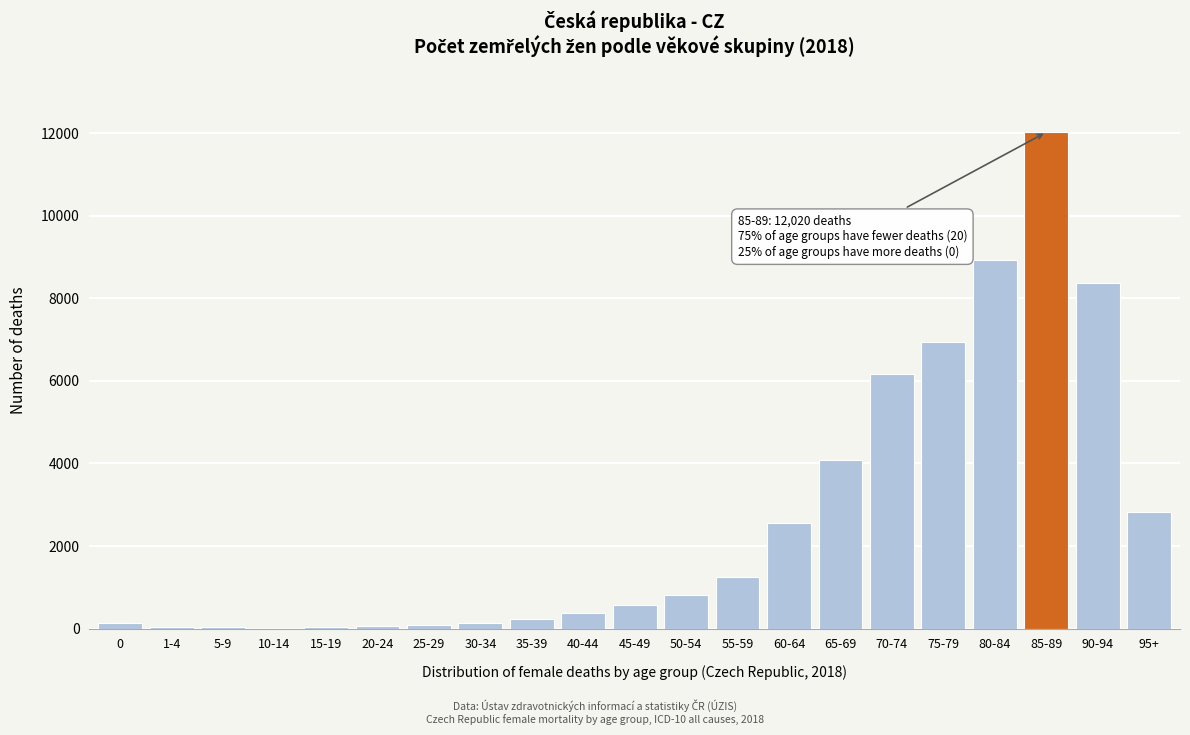

Is it true that the value at 50-54 is 820?

True